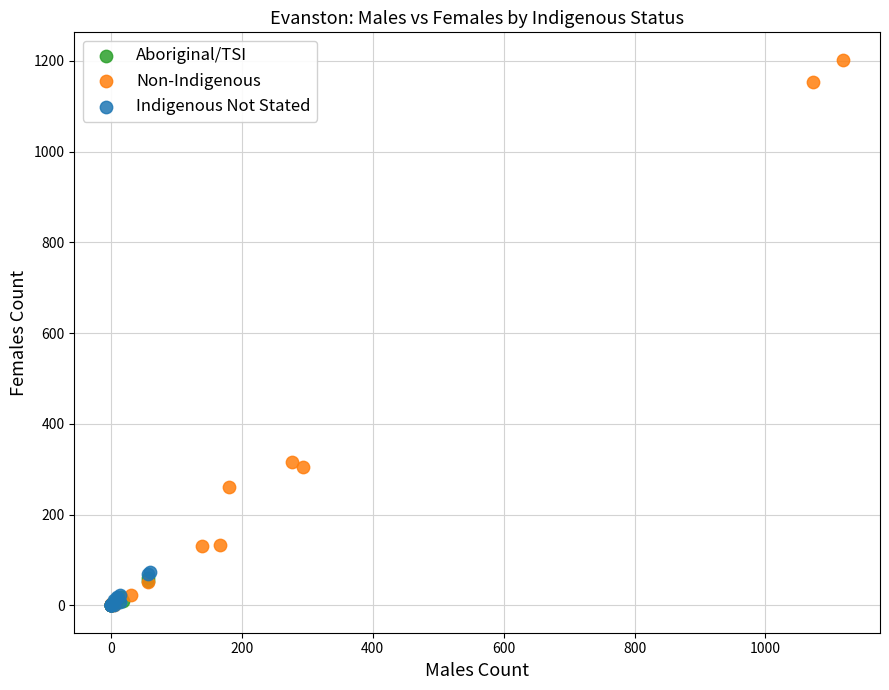

Which series reaches the maximum Y coordinate?

Non-Indigenous